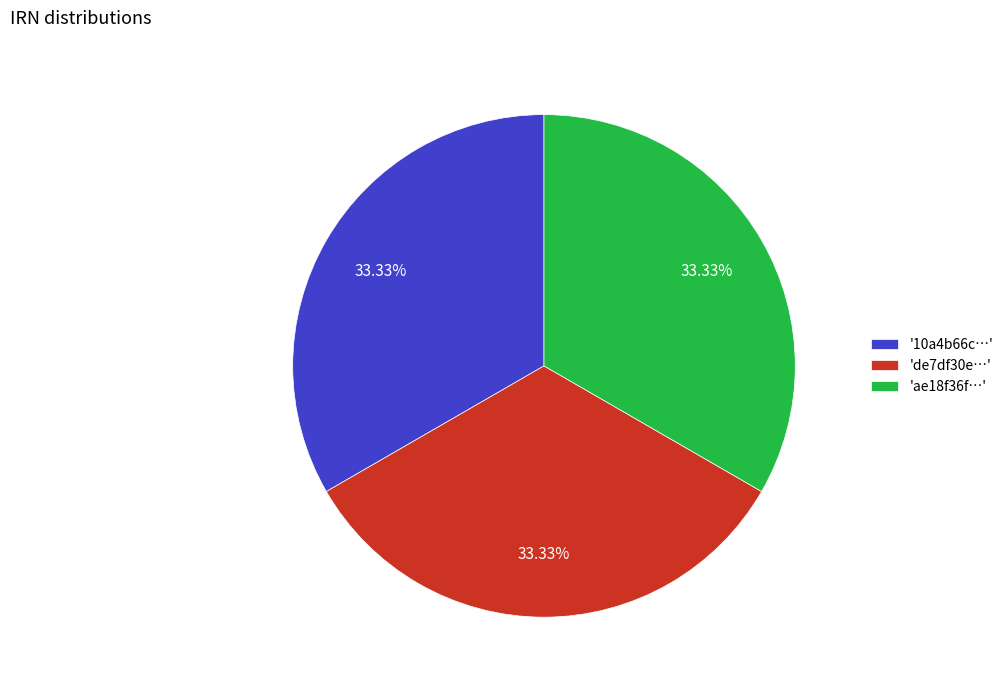

Approximately how many times larger is the value at 'de7df30e…' compared to 'ae18f36f…'?

1.0